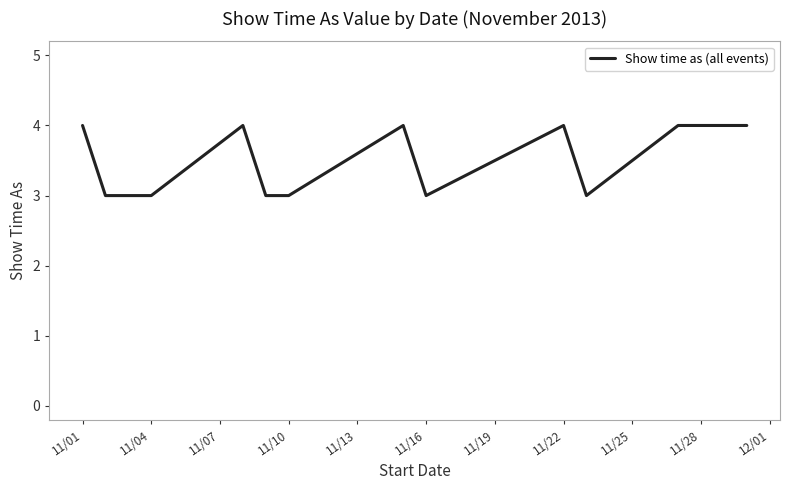

What is the difference between the second highest and minimum values?

1